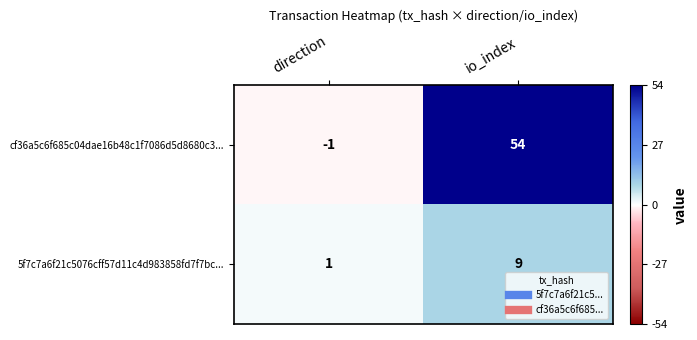

At which category is the sum across all series the highest?

io_index